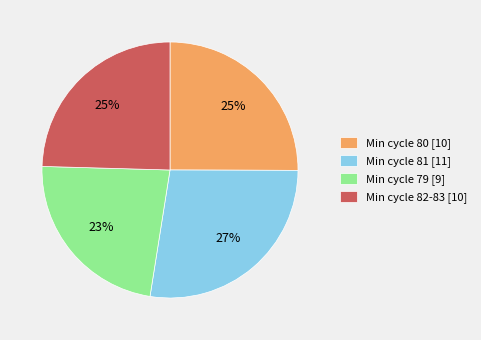

Does Min cycle 82-83 [10] represent more than half of the total?

No